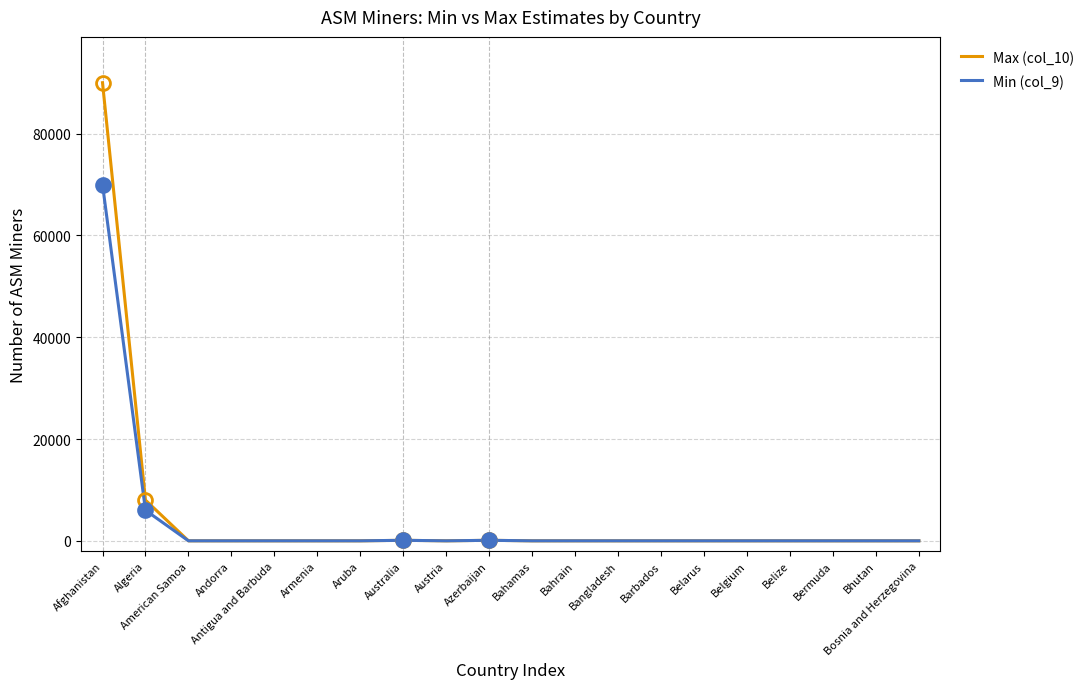

List the series in order of their peak value, highest first.

Max (col_10), Min (col_9)